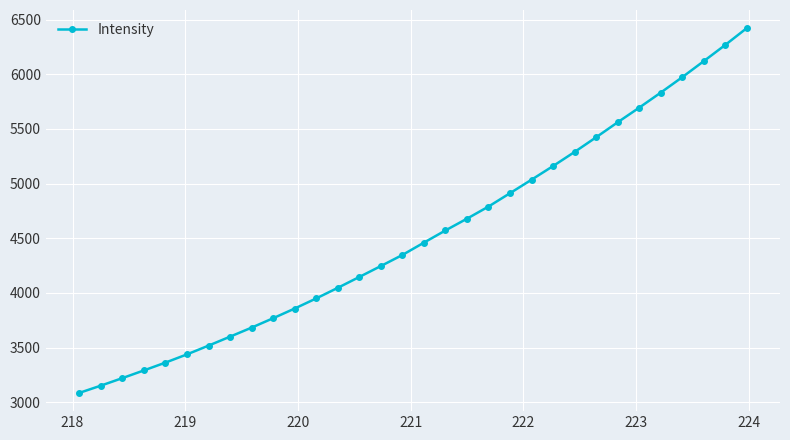

How many lines are shown in the chart?

1